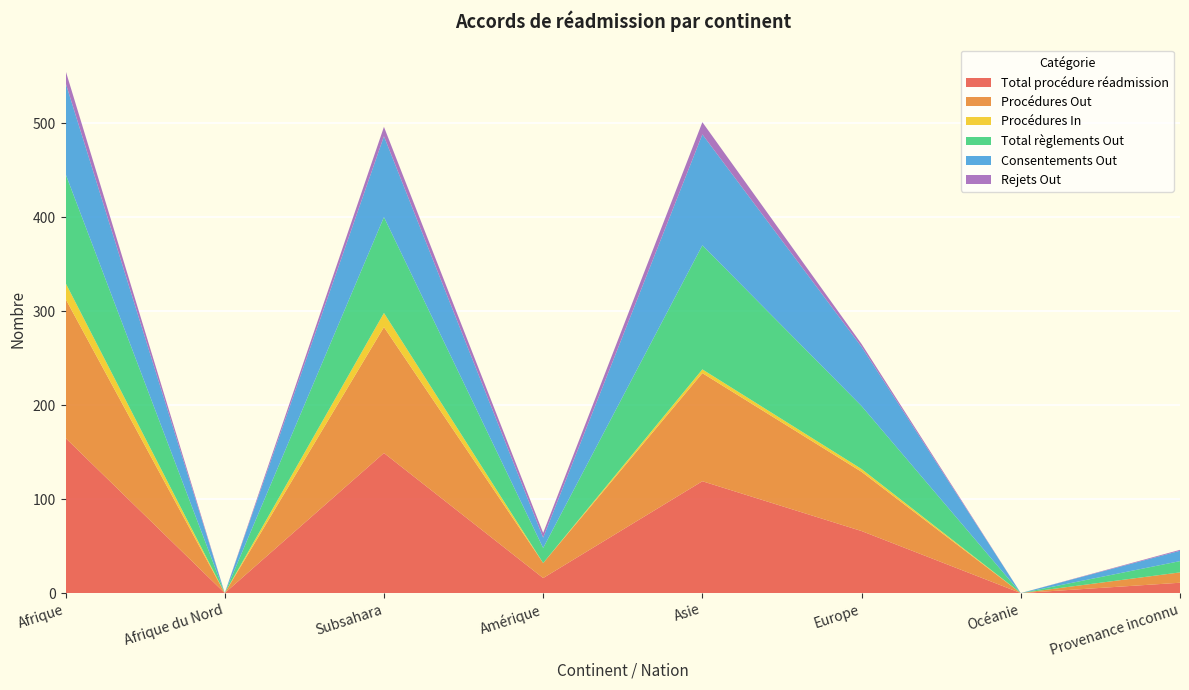

Reading left to right, what are all the values shown in this chart?

Total procédure réadmission: Afrique=165	Afrique du Nord=0	Subsahara=149	Amérique=16	Asie=119	Europe=66	Océanie=0	Provenance inconnu=11
Procédures Out: Afrique=148	Afrique du Nord=0	Subsahara=134	Amérique=16	Asie=115	Europe=63	Océanie=0	Provenance inconnu=11
Procédures In: Afrique=17	Afrique du Nord=0	Subsahara=15	Amérique=0	Asie=4	Europe=3	Océanie=0	Provenance inconnu=0
Total règlements Out: Afrique=116	Afrique du Nord=0	Subsahara=102	Amérique=16	Asie=132	Europe=67	Océanie=0	Provenance inconnu=12
Consentements Out: Afrique=97	Afrique du Nord=0	Subsahara=86	Amérique=11	Asie=118	Europe=63	Océanie=0	Provenance inconnu=11
Rejets Out: Afrique=13	Afrique du Nord=0	Subsahara=10	Amérique=5	Asie=13	Europe=3	Océanie=0	Provenance inconnu=1